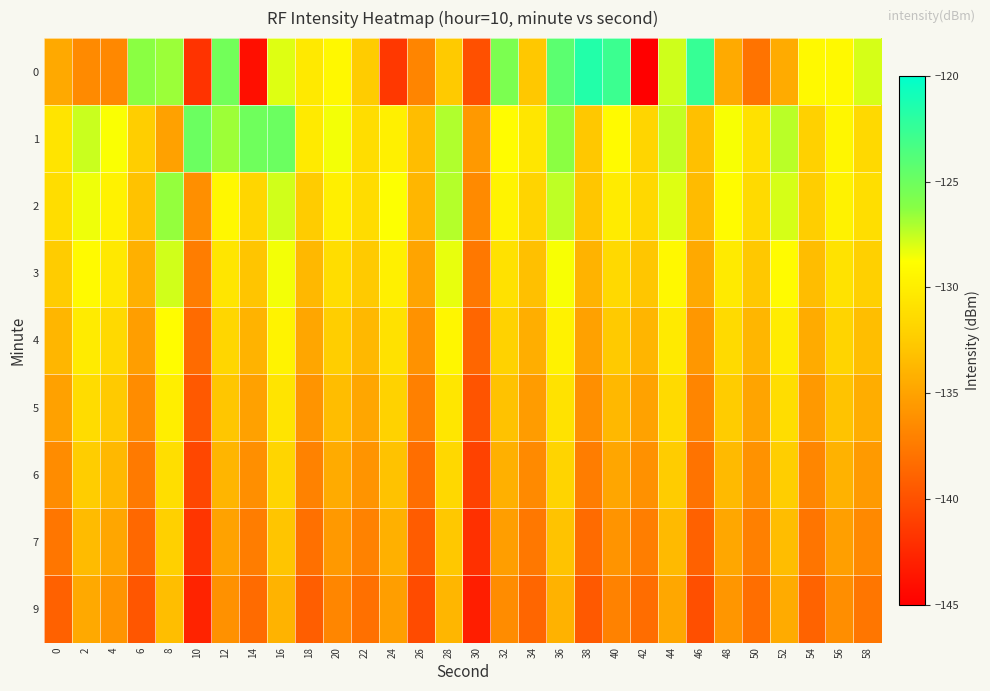

At which category is the sum across all series the highest?

36